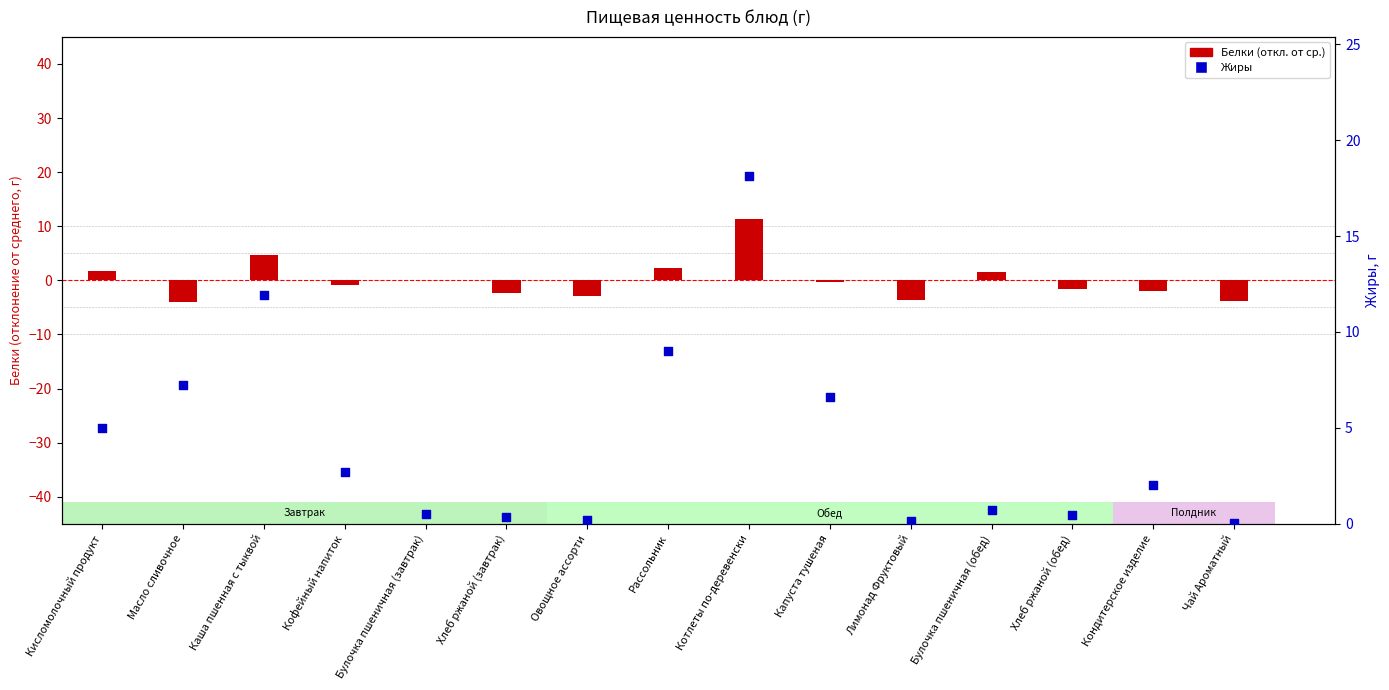

At how many categories does at least one series exceed 2?

7